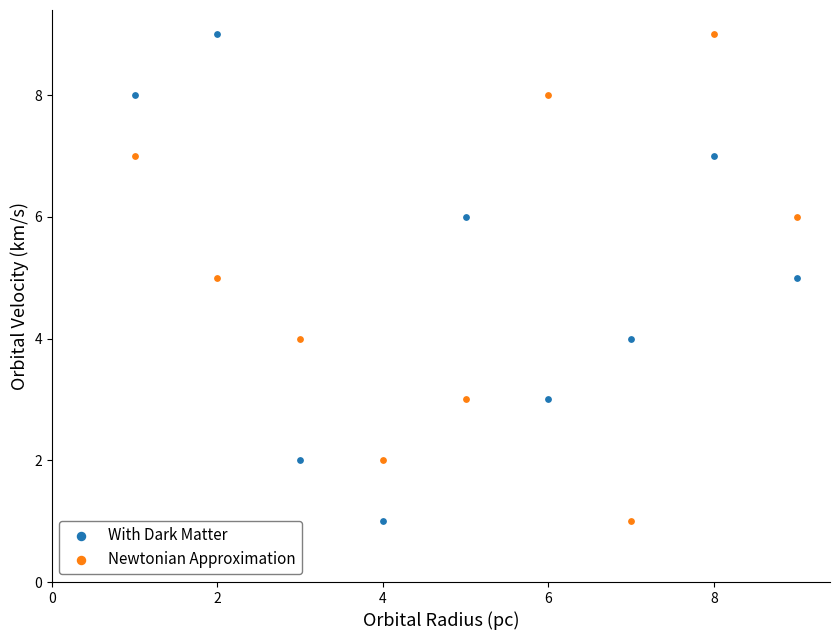

Across all data points, what is the range of X values (max minus min)?

8